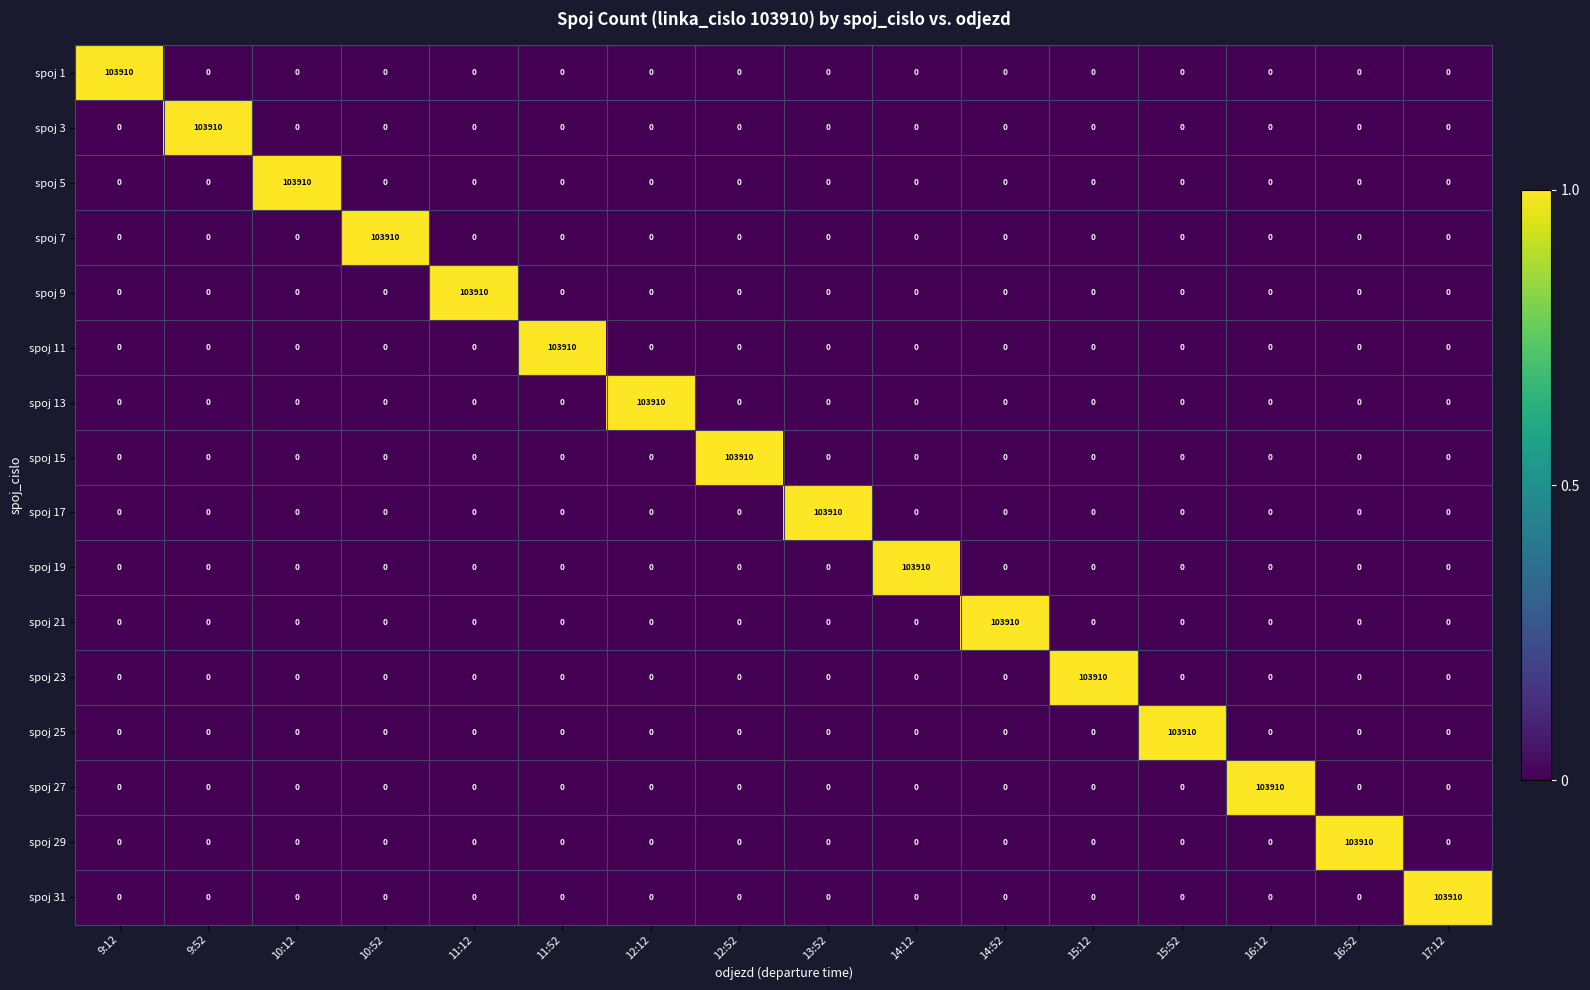

What is the total value across all series at 14:12?

103910